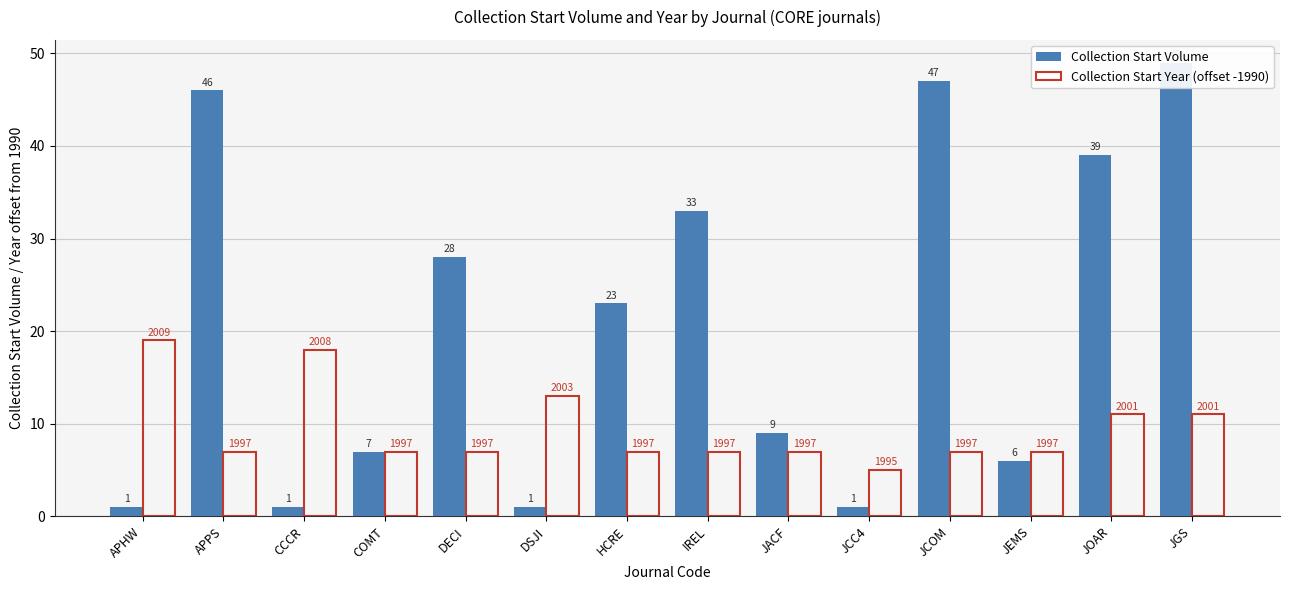

What is the sum of all Collection Start Year (offset -1990) values?

133